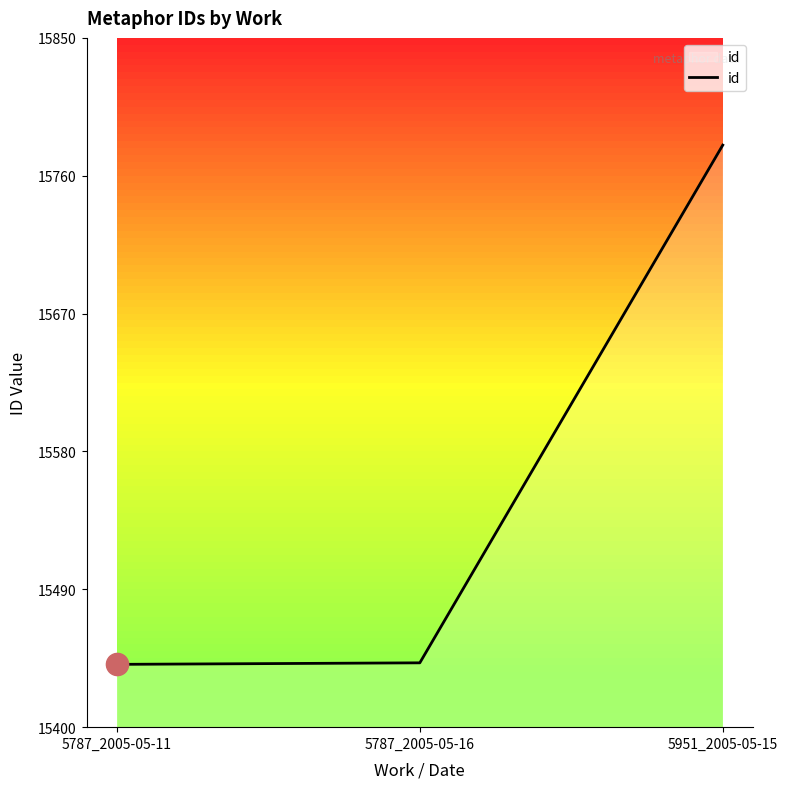

Rank the categories by value from lowest to highest.

5787_2005-05-11, 5787_2005-05-16, 5951_2005-05-15